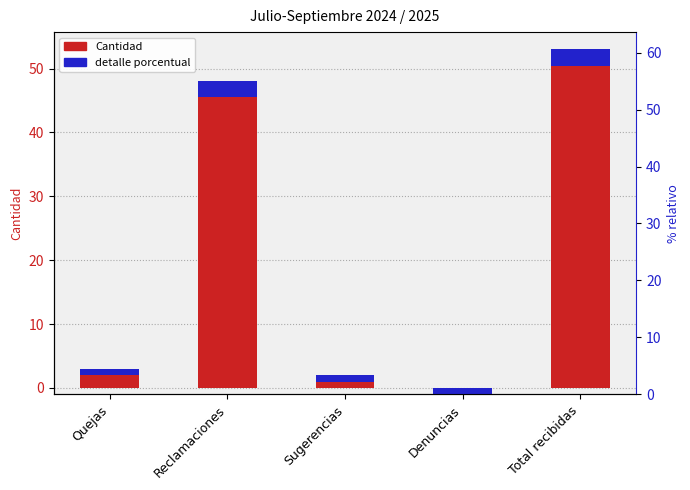

What is the label of the 5th bar from the left?

Total recibidas